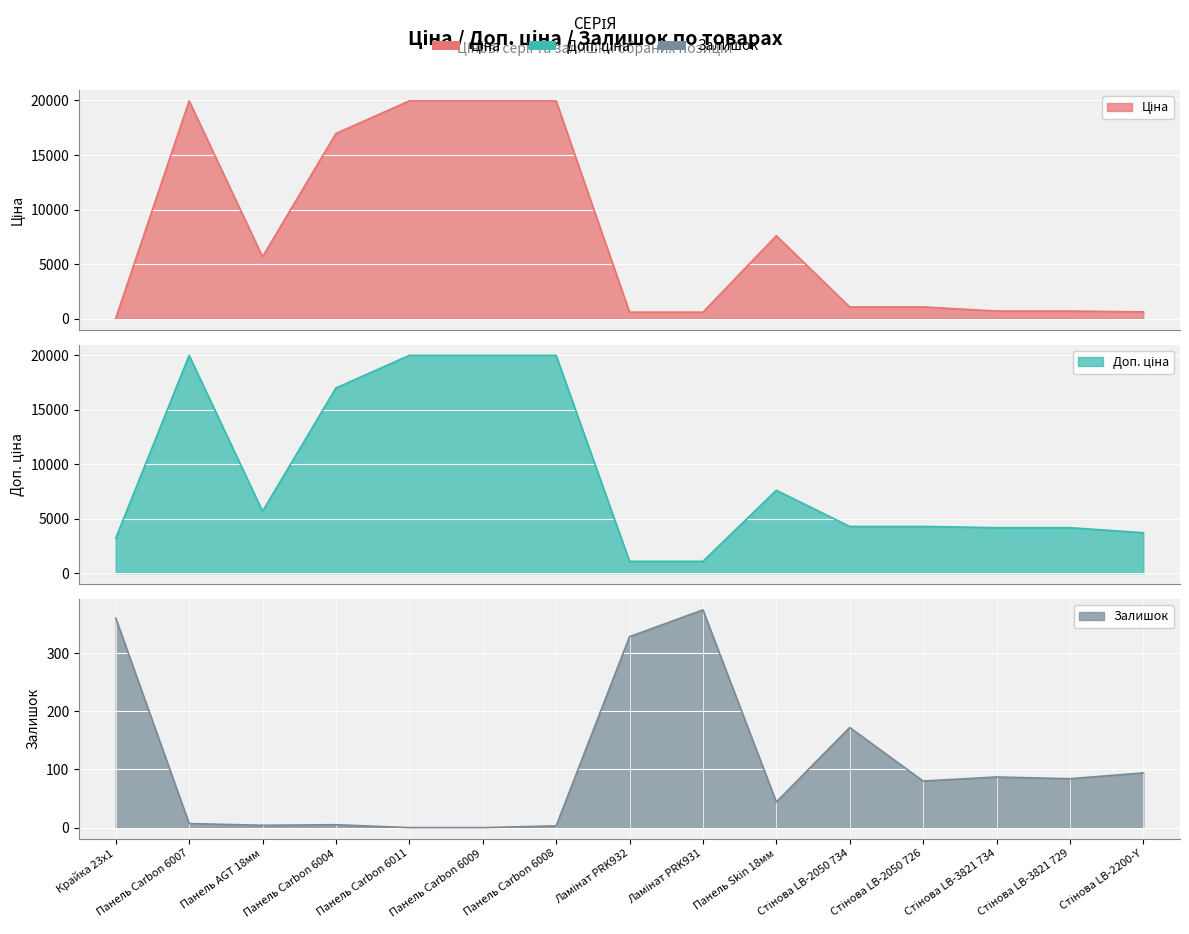

True or false: Ціна has a value of 26188.7 at Панель Carbon 6004.

False